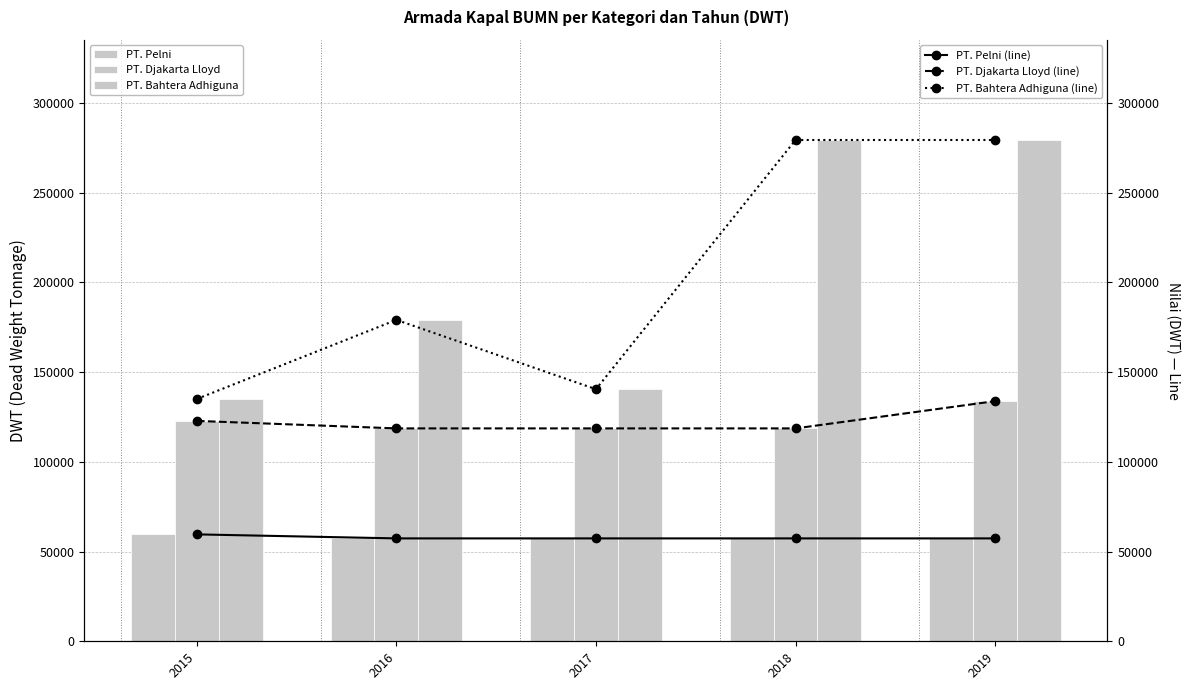

What are all the series names shown in the legend?

PT. Pelni, PT. Djakarta Lloyd, PT. Bahtera Adhiguna, PT. Pelni (line), PT. Djakarta Lloyd (line), PT. Bahtera Adhiguna (line)